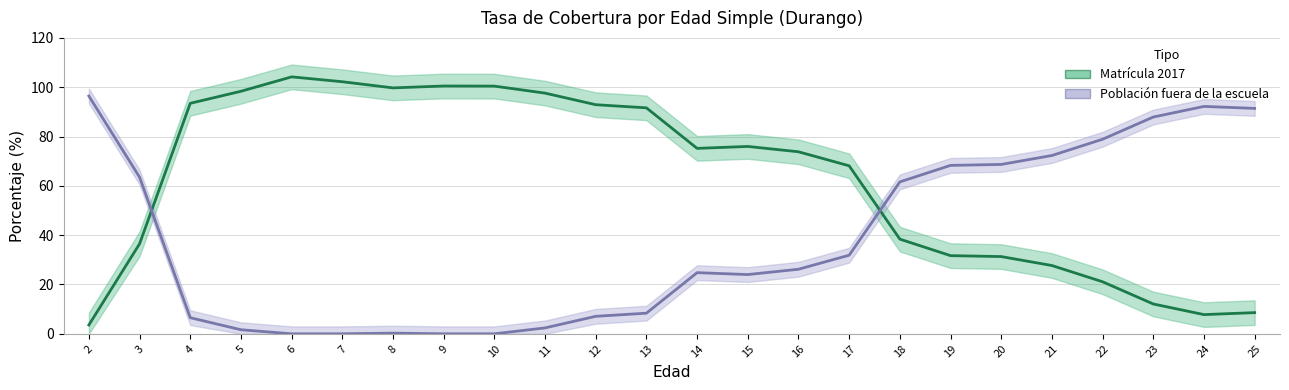

How many times do Población fuera de la escuela and Matrícula 2017 cross each other?

2